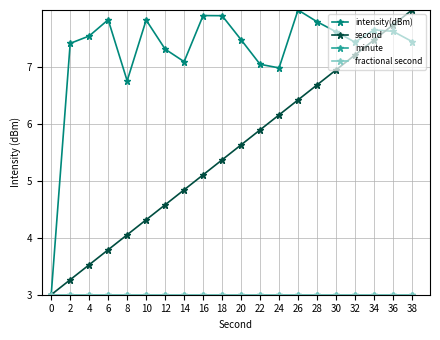

What is the minimum value shown in the chart?

3.0